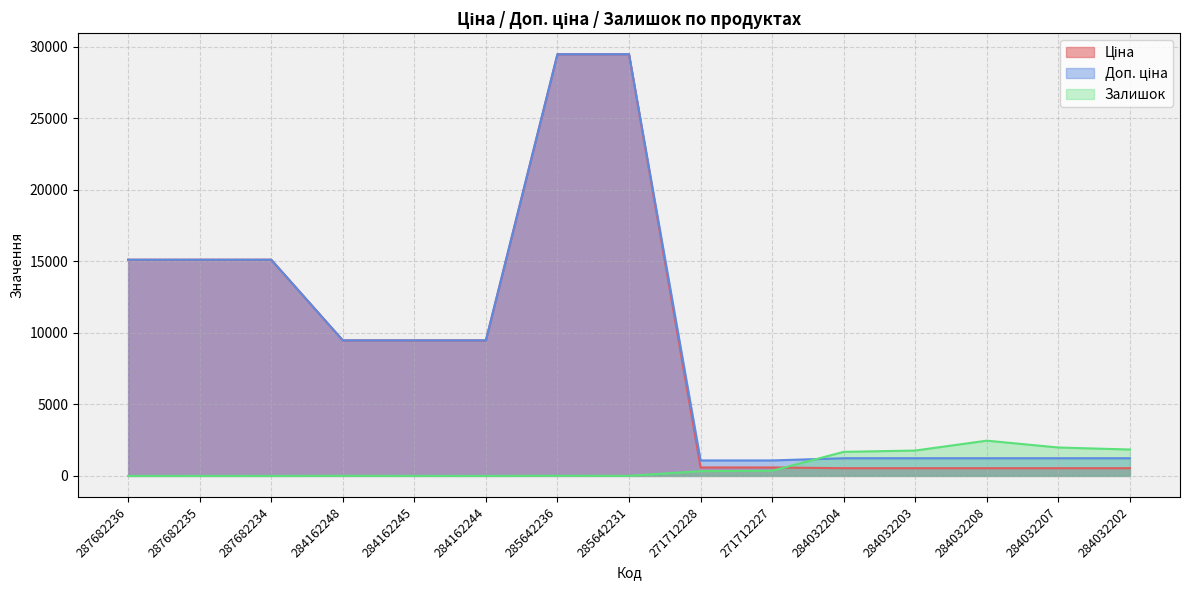

Does the chart display data point markers on the line(s)?

No